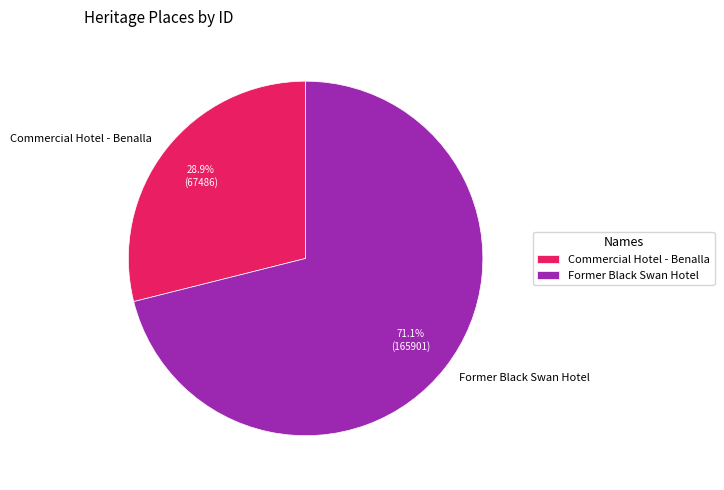

Count the number of slices in the pie.

2